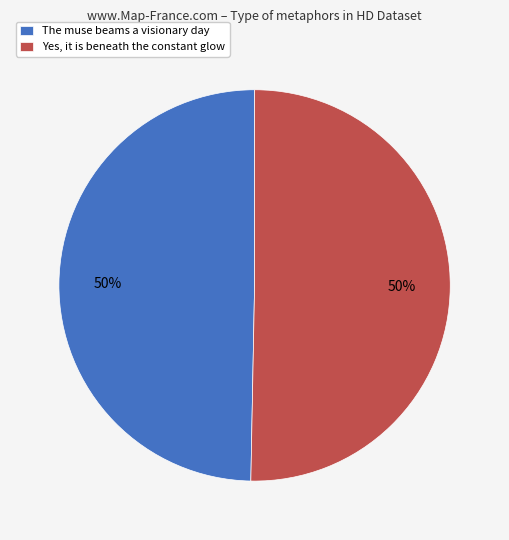

Count the number of slices in the pie.

2